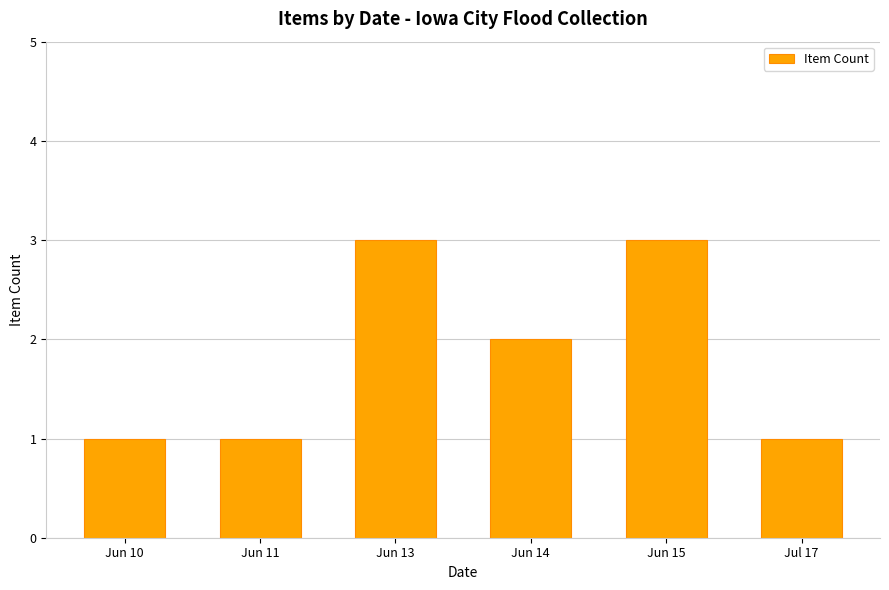

Read the value at Jun 15.

3